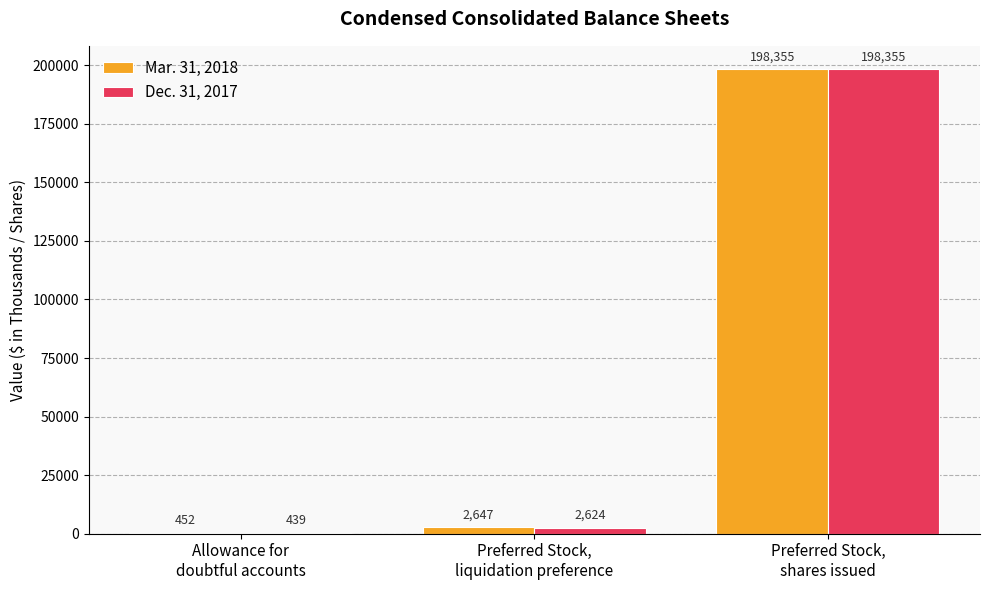

What is the spread (max minus min) of values at Allowance for
doubtful accounts?

13